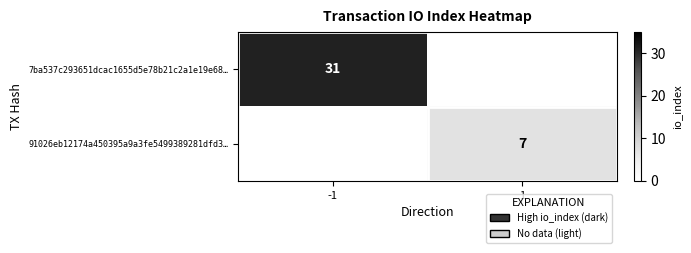

Is the value of 91026eb12174a450395a9a3fe5499389281dfd3… at 1 greater than the value of 7ba537c293651dcac1655d5e78b21c2a1e19e68… at -1?

No